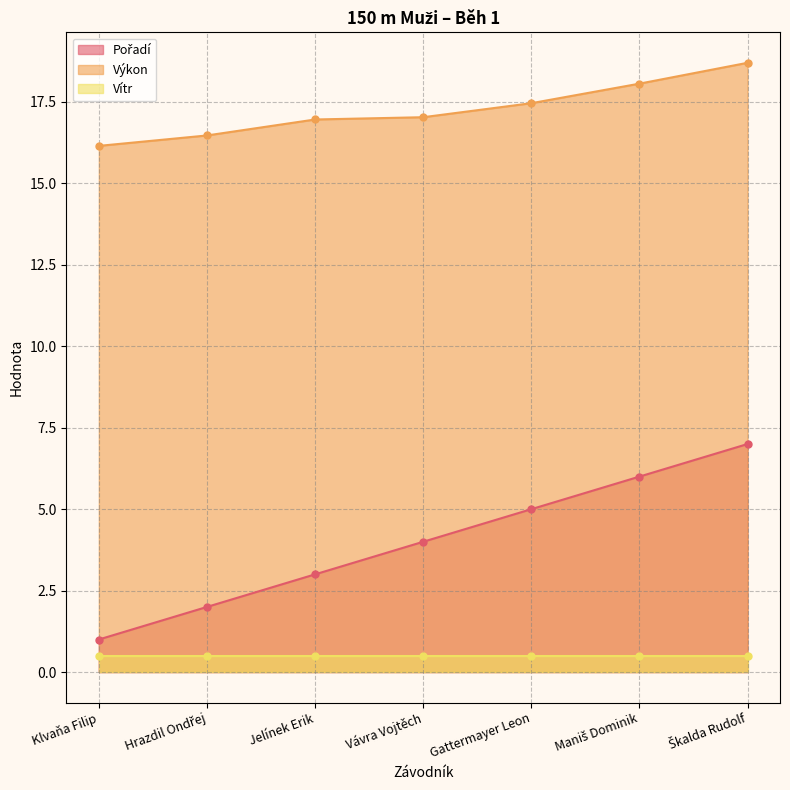

What position from the right is Škalda Rudolf?

1